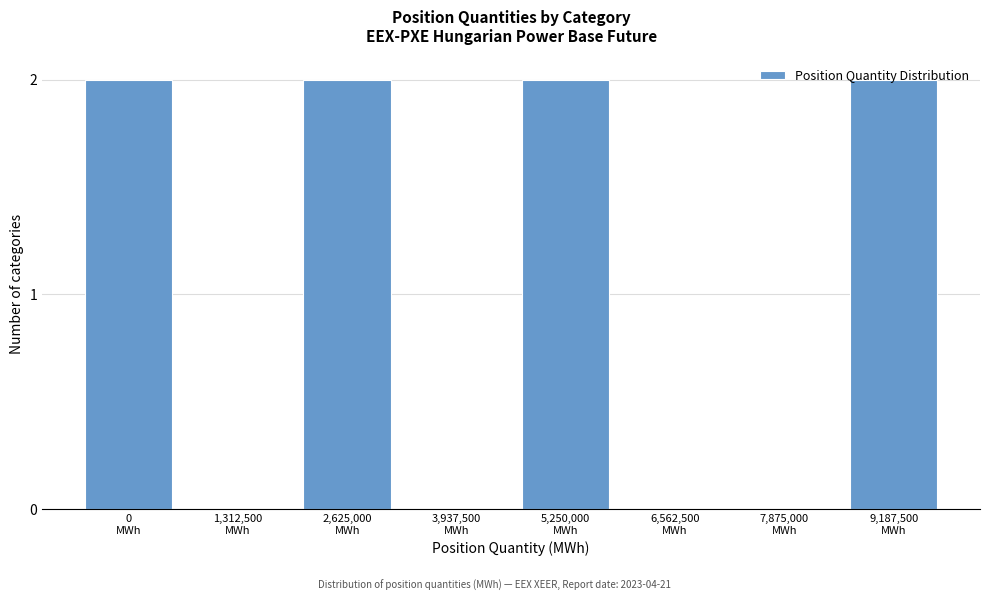

What is the sum of all values?

8